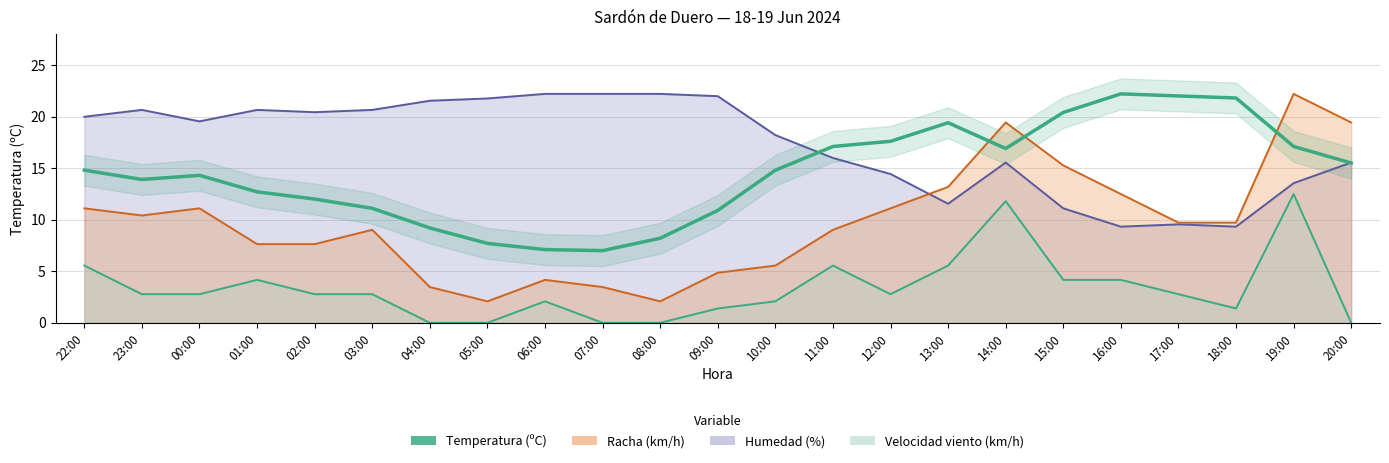

The value at 22:00 is 3.6. True or false?

False